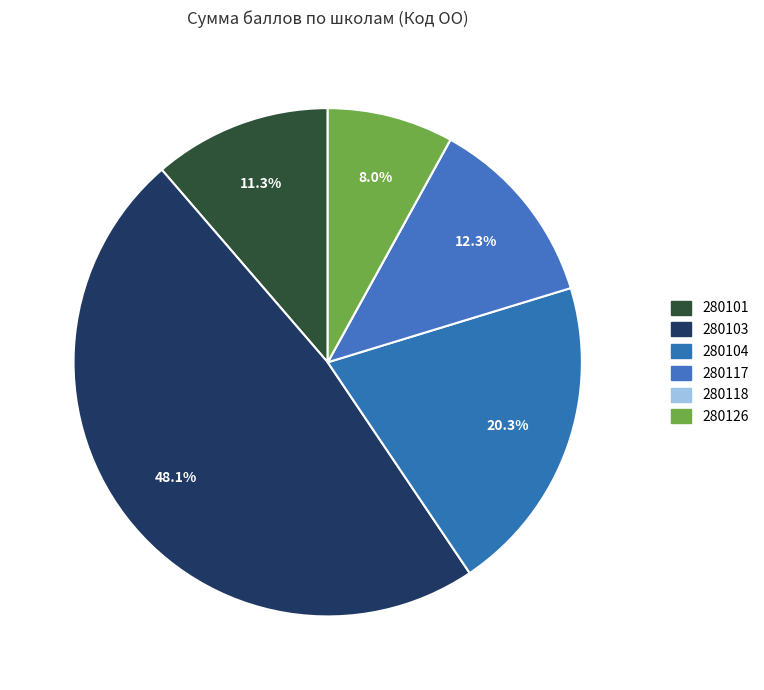

To the nearest percent, what is the difference between the 280126 and 280117 slice percentages?

4%